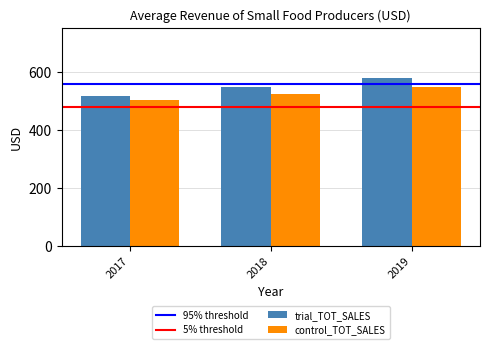

How many values in the trial_TOT_SALES series exceed 547?

2